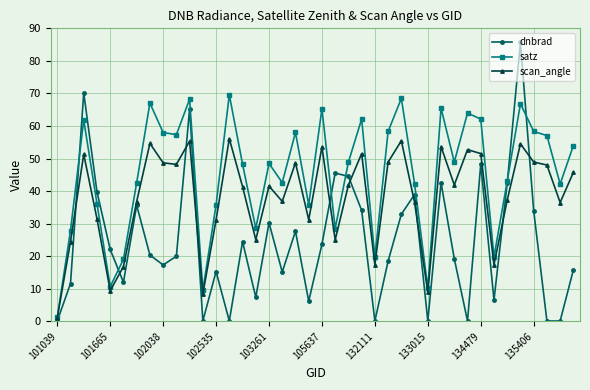

Which series has the largest total across all categories?

satz